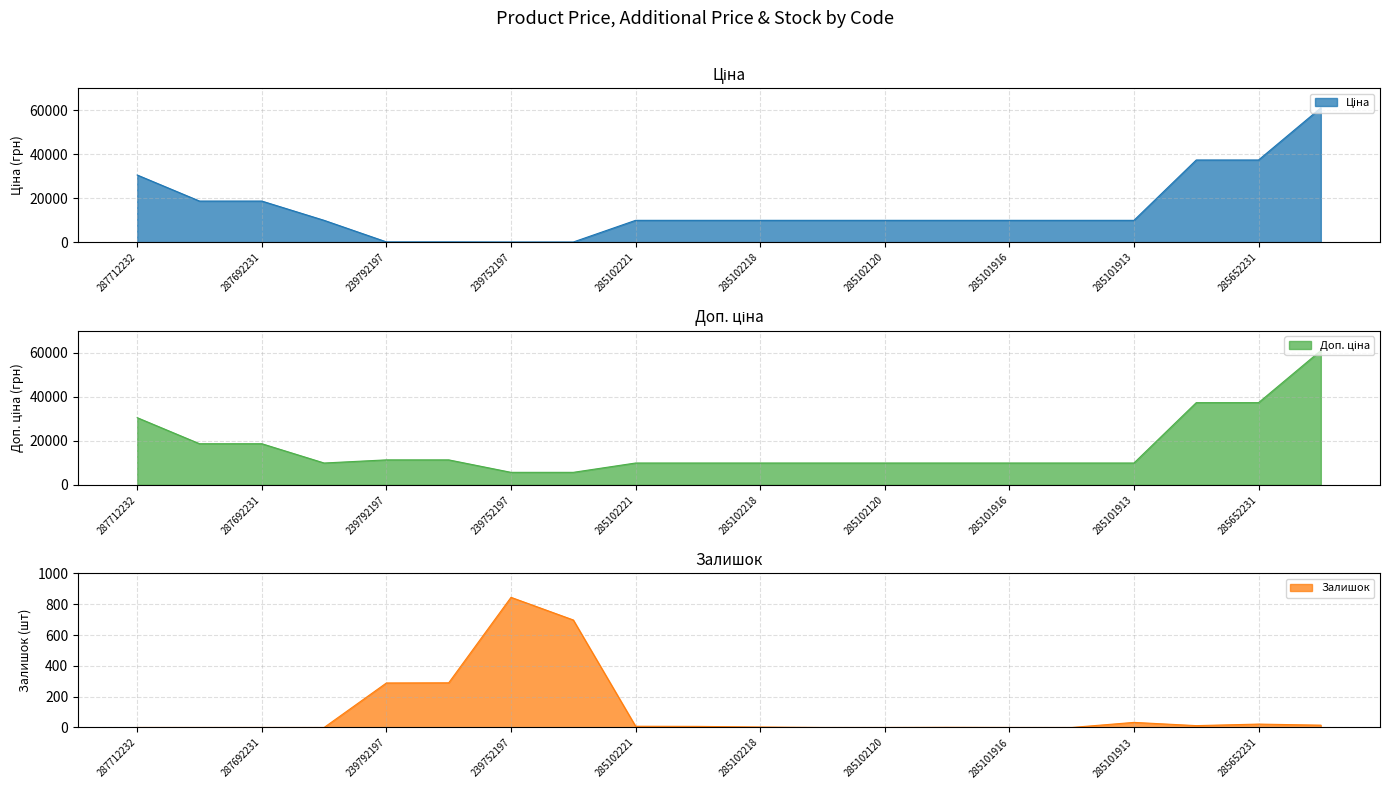

What position from the left is 239792196?

6